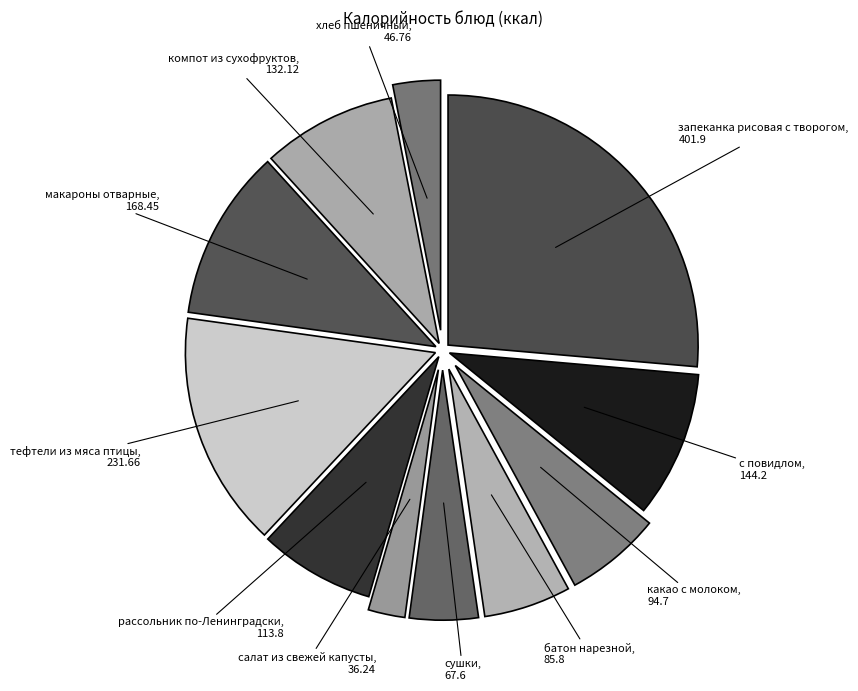

What is the ratio of the value at макароны отварные, 168.45 to the value at салат из свежей капусты, 36.24?

4.6